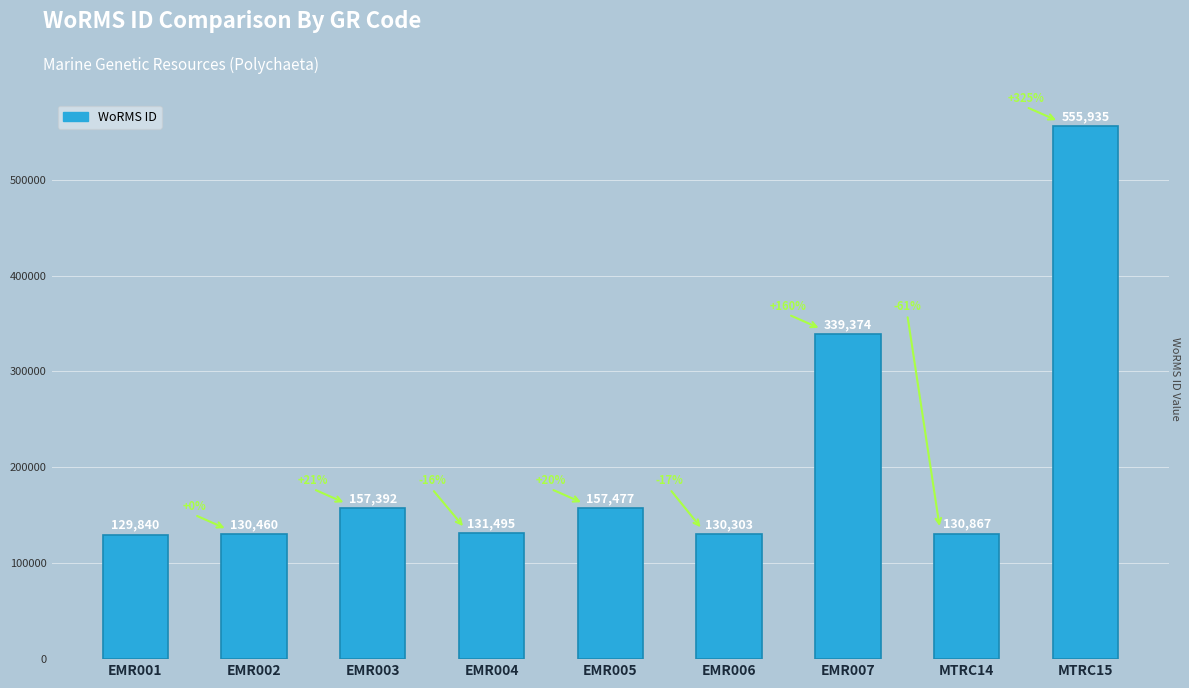

Rank the categories by value from highest to lowest.

MTRC15, EMR007, EMR005, EMR003, EMR004, MTRC14, EMR002, EMR006, EMR001